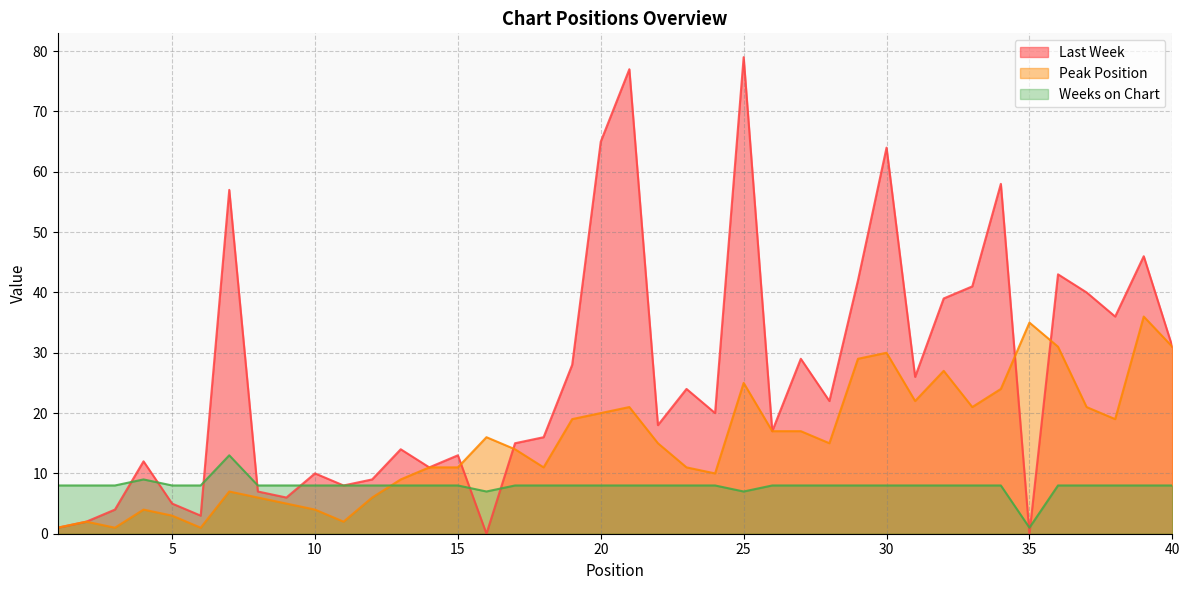

Reading left to right, list all the values displayed in this chart.

Last Week: 1	2	4	12	5	3	57	7	6	10	8	9	14	11	13	0	15	16	28	65	77	18	24	20	79	17	29	22	42	64	26	39	41	58	0	43	40	36	46	31
Peak Position: 1	2	1	4	3	1	7	6	5	4	2	6	9	11	11	16	14	11	19	20	21	15	11	10	25	17	17	15	29	30	22	27	21	24	35	31	21	19	36	31
Weeks on Chart: 8	8	8	9	8	8	13	8	8	8	8	8	8	8	8	7	8	8	8	8	8	8	8	8	7	8	8	8	8	8	8	8	8	8	1	8	8	8	8	8